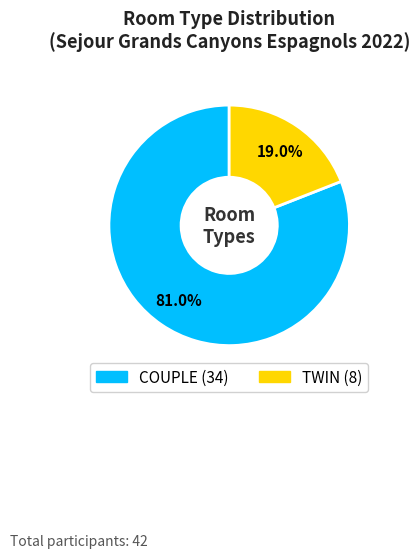

What percentage is the TWIN slice, to the nearest percent?

19%